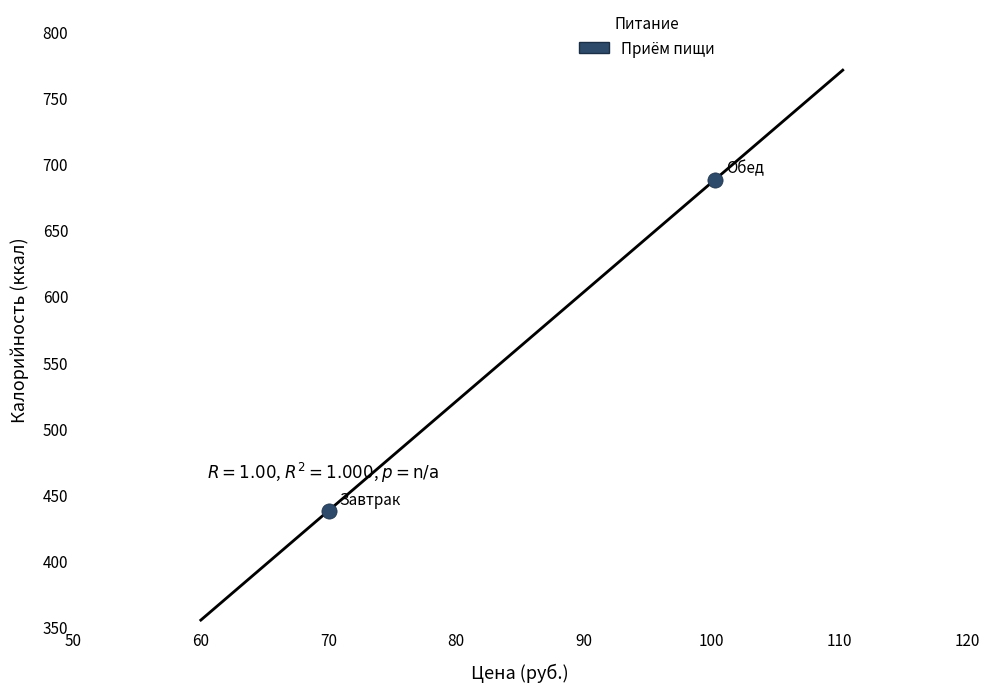

What is the range of Y values (max minus min)?

250.1